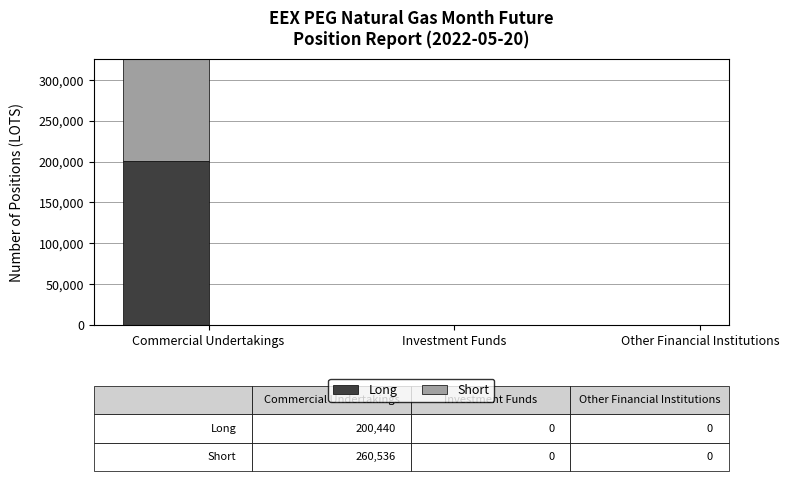

Which has a higher value, Other Financial Institutions or Commercial Undertakings?

Commercial Undertakings